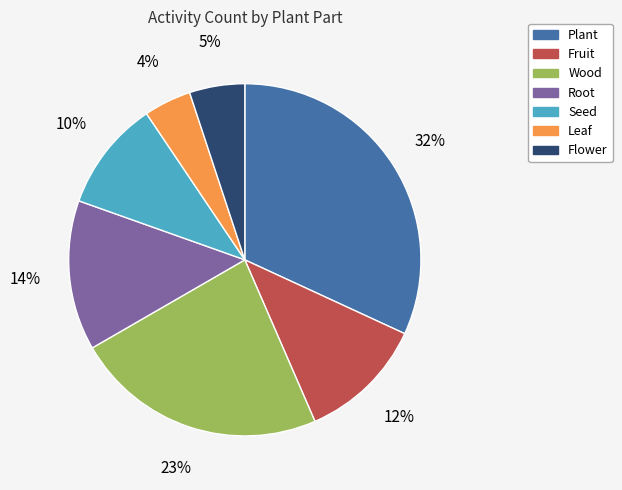

To the nearest percent, what is the difference between the largest and smallest slice percentages?

28%